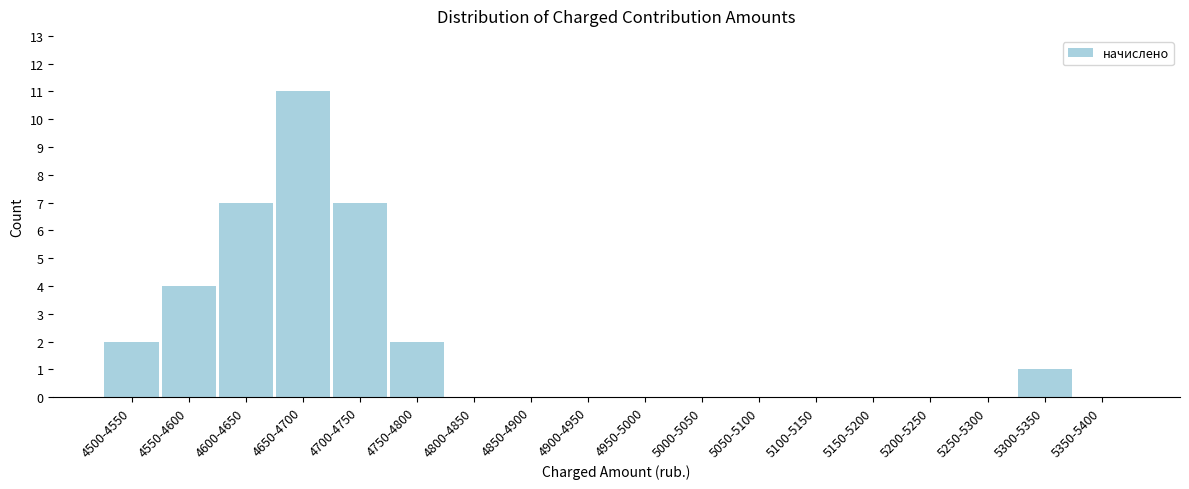

Reading left to right, list all the values displayed in this chart.

4500-4550=2	4550-4600=4	4600-4650=7	4650-4700=11	4700-4750=7	4750-4800=2	4800-4850=0	4850-4900=0	4900-4950=0	4950-5000=0	5000-5050=0	5050-5100=0	5100-5150=0	5150-5200=0	5200-5250=0	5250-5300=0	5300-5350=1	5350-5400=0